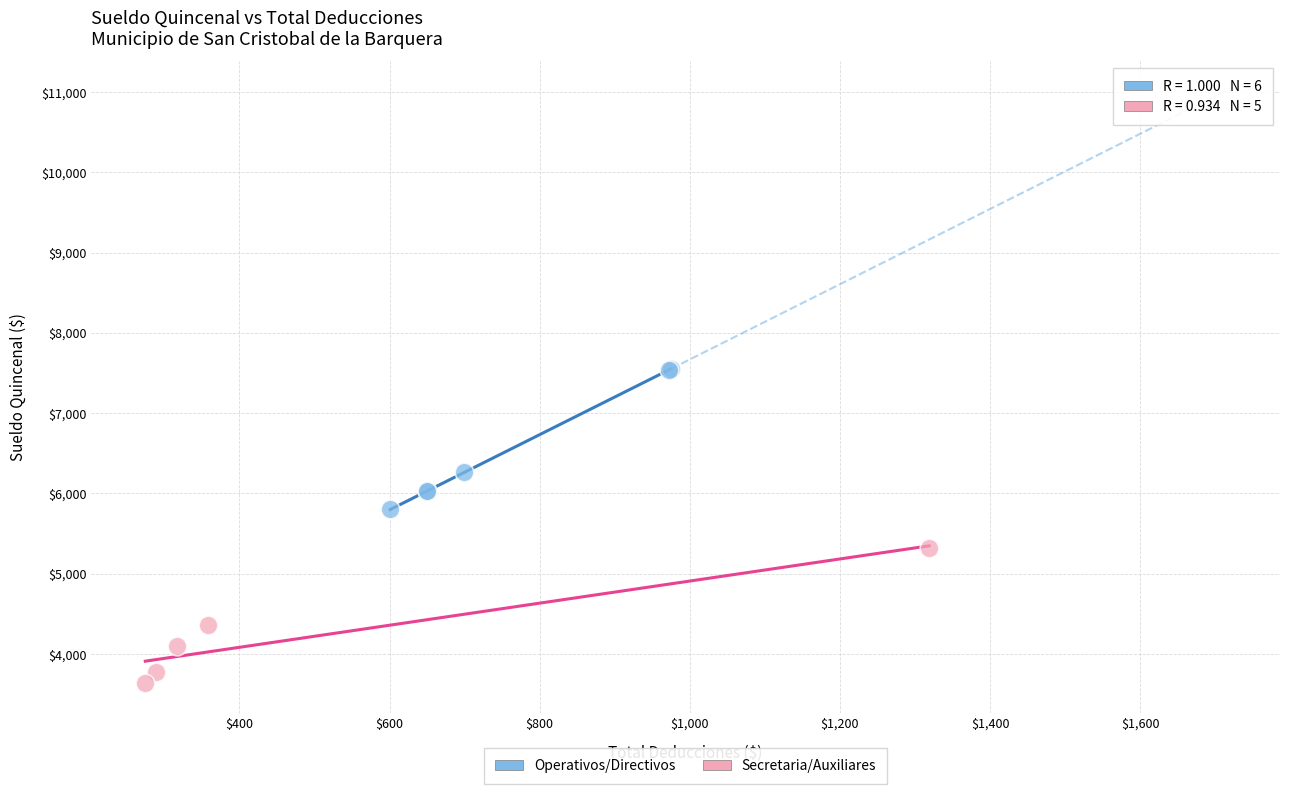

Which series contains the highest Y value?

Operativos/Directivos